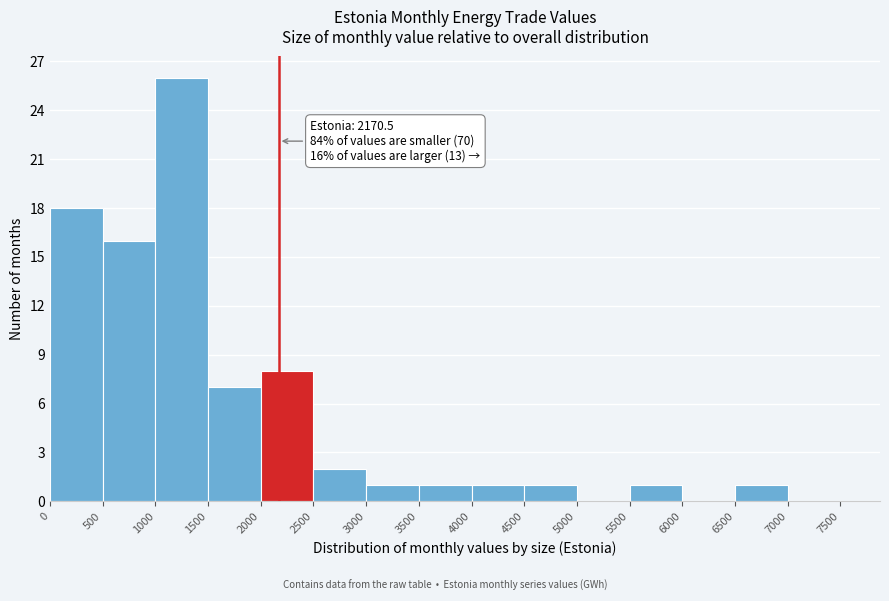

Over which range of the x-axis is the bar tallest?

1000 to 1500